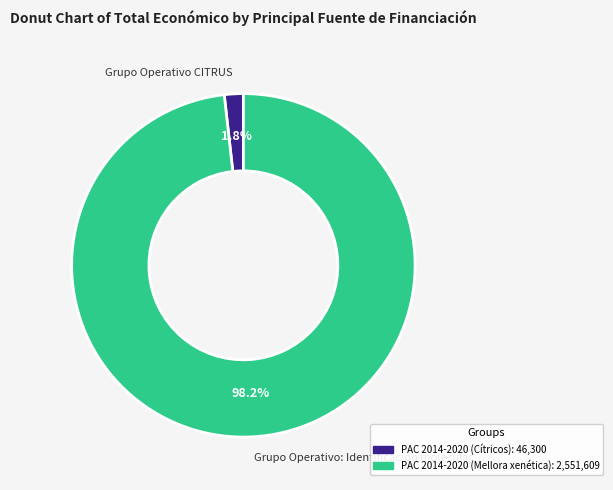

How many segments does this pie chart have?

2